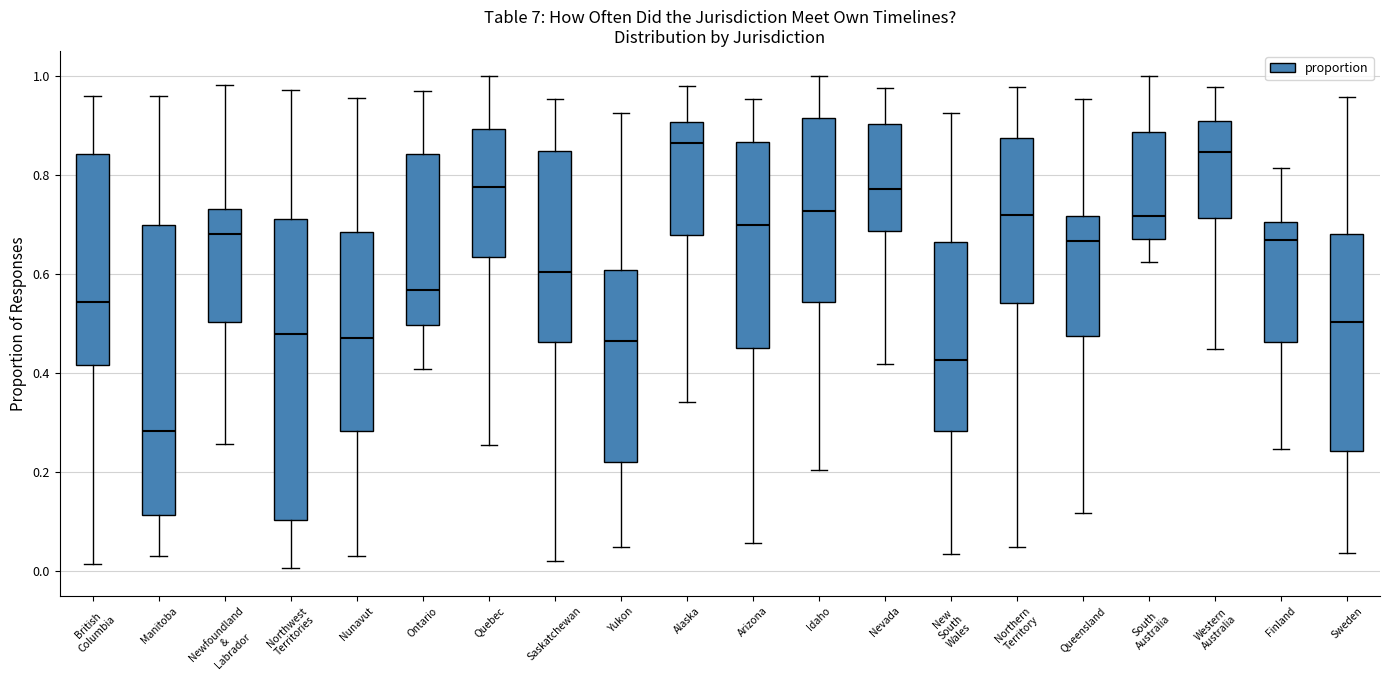

Where does the upper whisker of the box for Arizona end on the y-axis? The values are not printed on the chart, so give them approximately, as read against the axis.

0.96